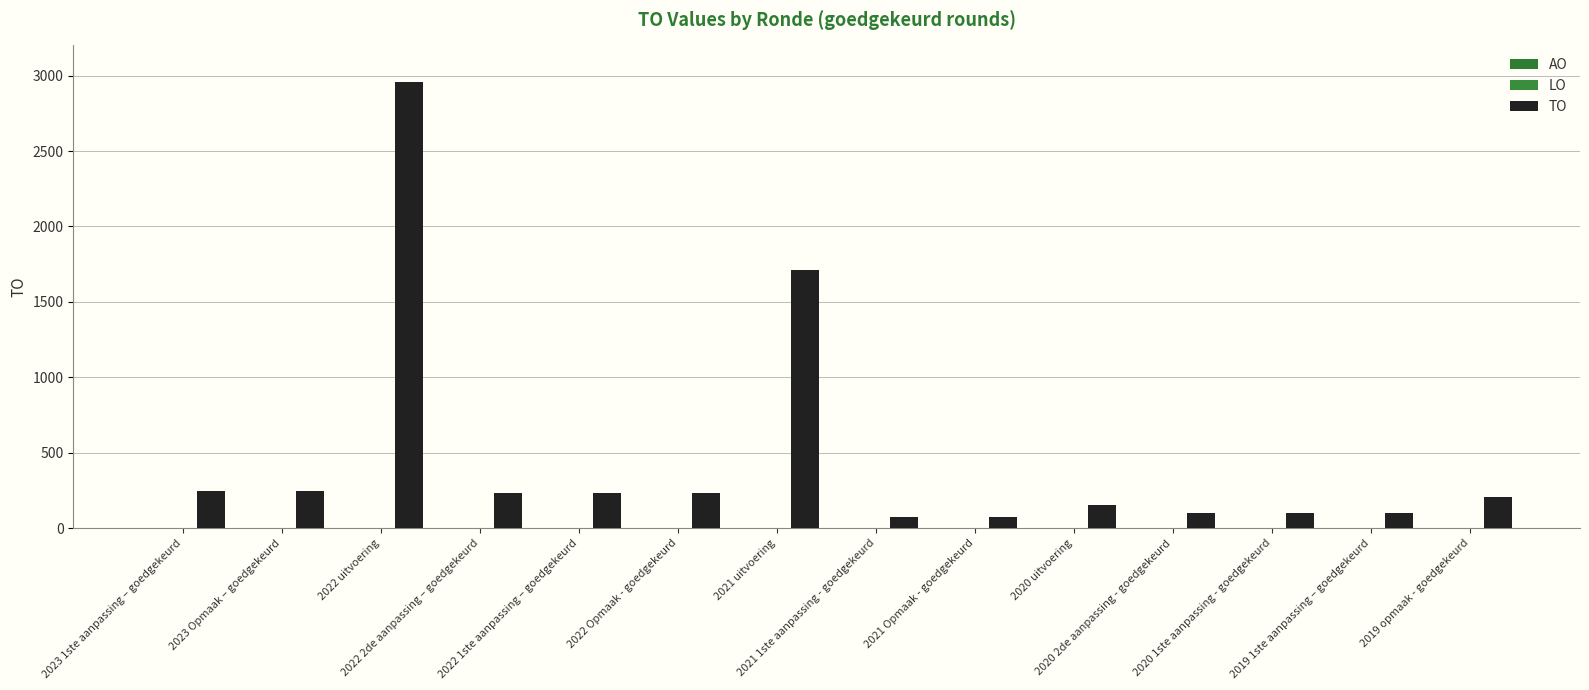

Are the bars horizontal?

No